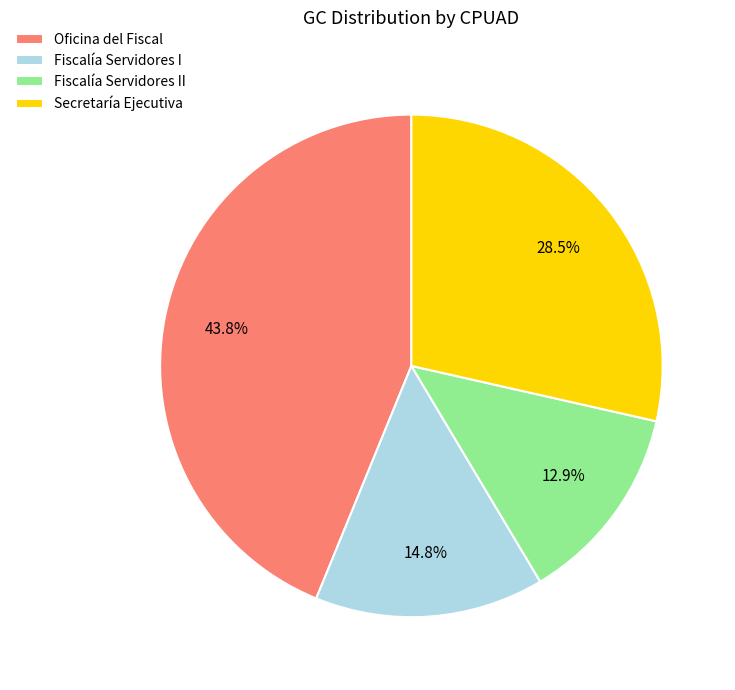

What is the ratio of the value at Fiscalía Servidores I to the value at Oficina del Fiscal?

0.3